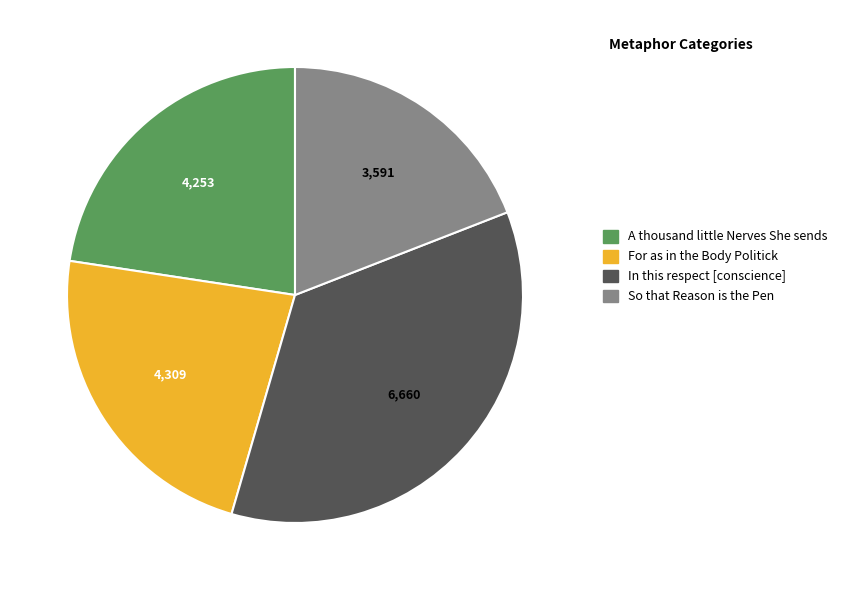

Is there any slice that represents more than half of the pie?

No